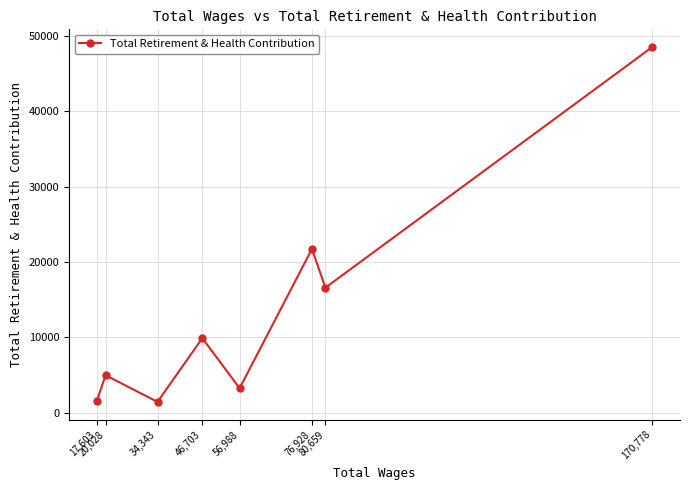

What is the sum of the values at 46,703 and 76,928?

31588